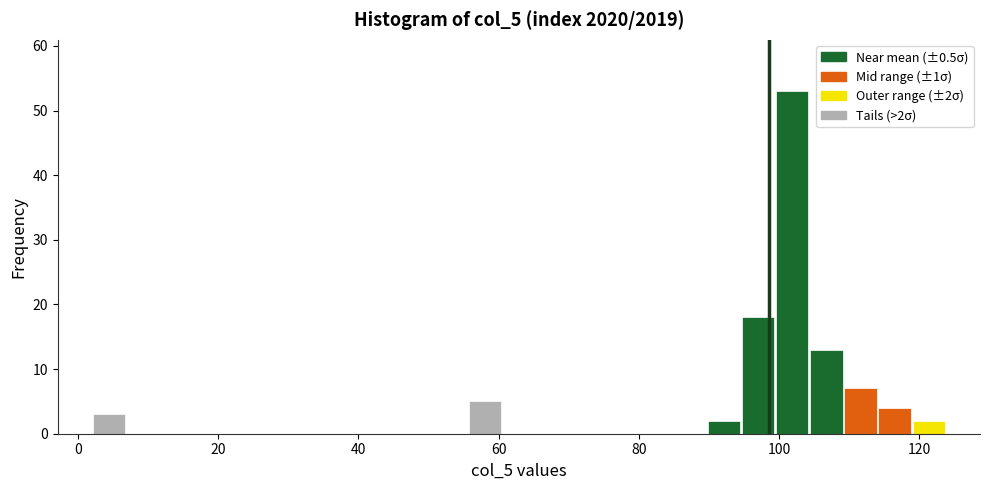

Read against the x-axis, roughly where is the centre of the tallest bar?

102